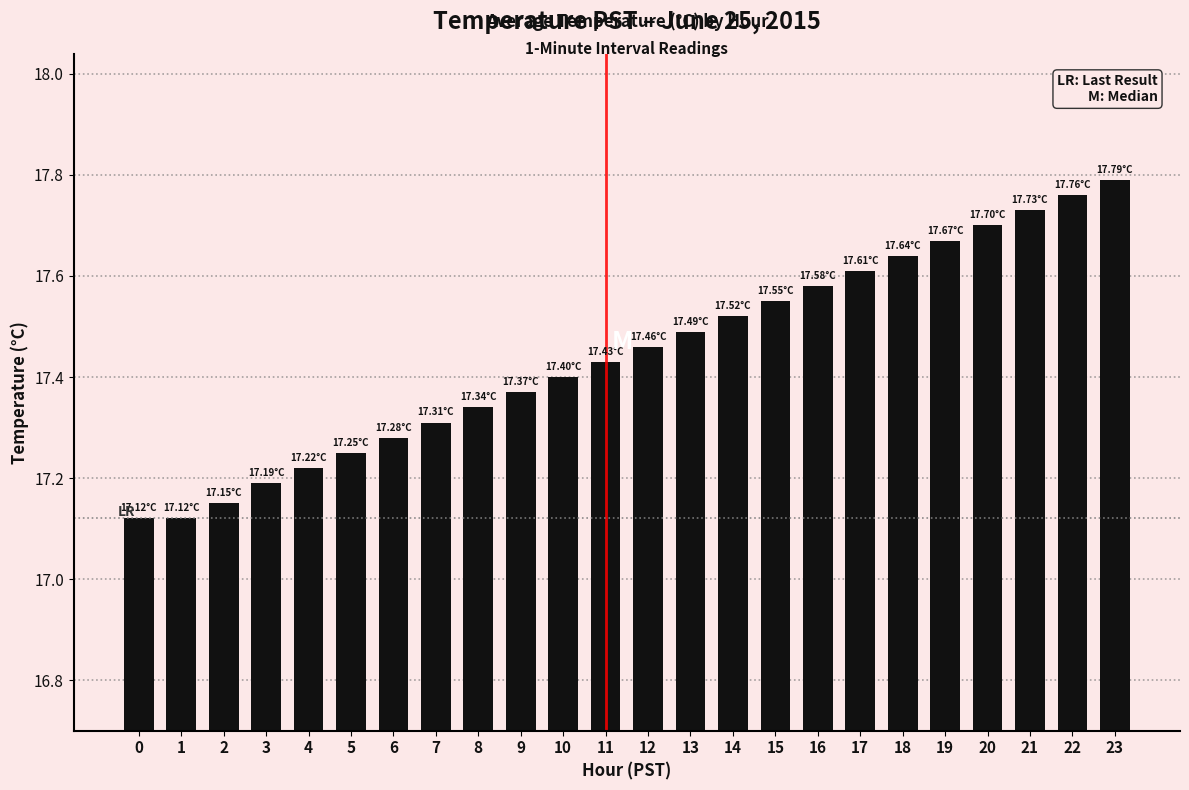

What is the ratio of the value at 12 to the value at 21?

1.0